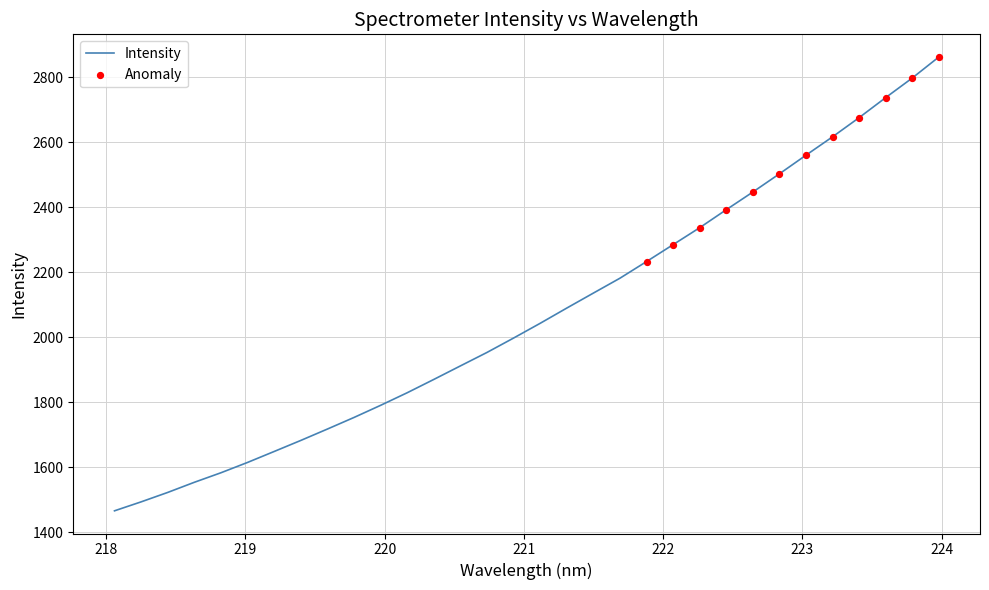

What is the smallest value displayed?

1466.0